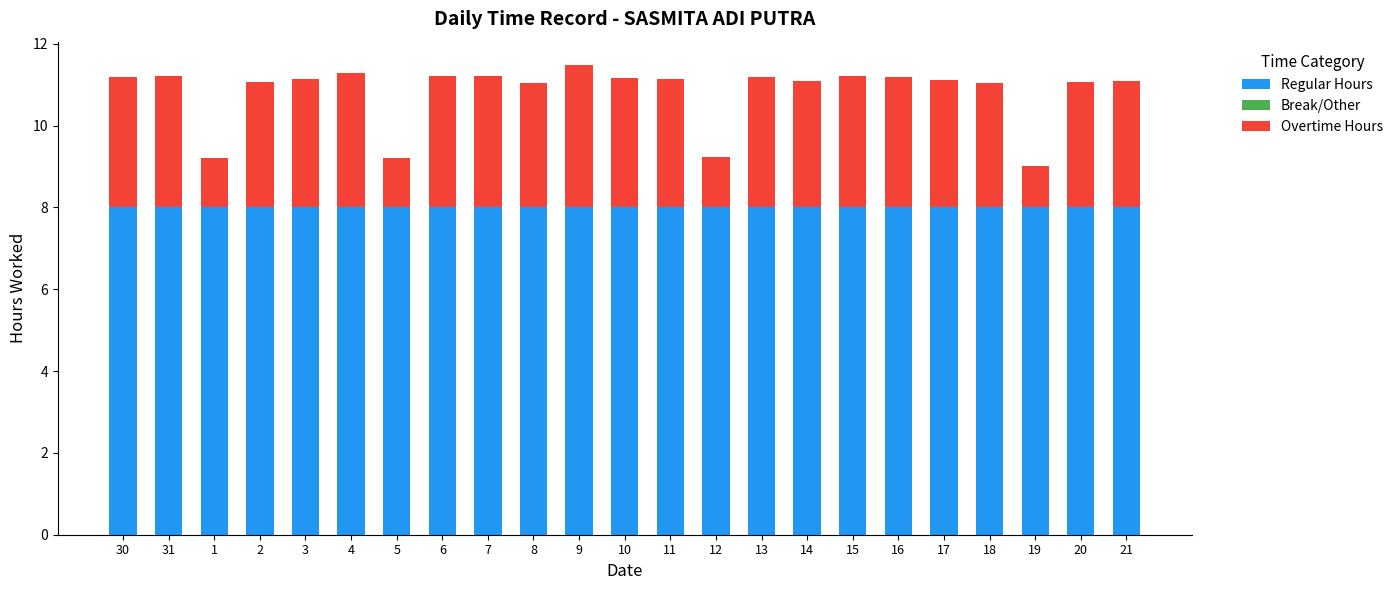

What is the total value across all series at 16?

11.2